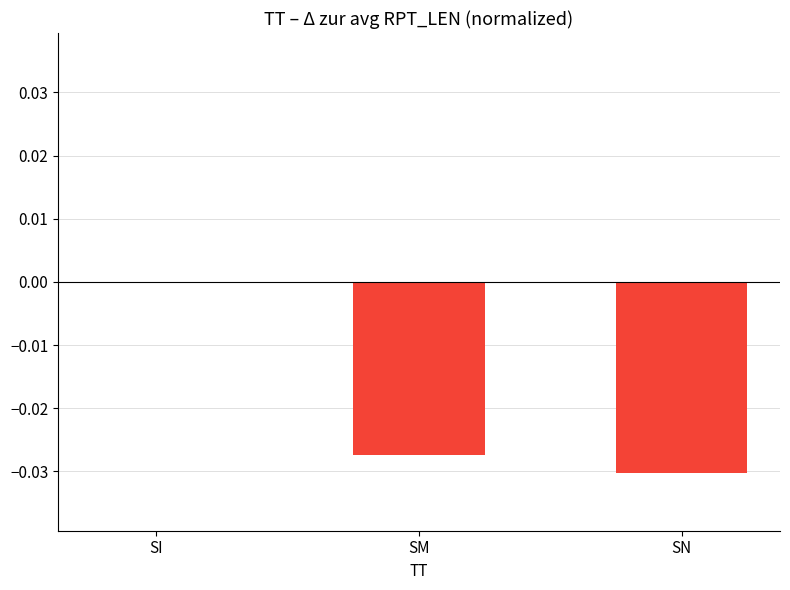

Which label corresponds to the largest value in the chart?

SI